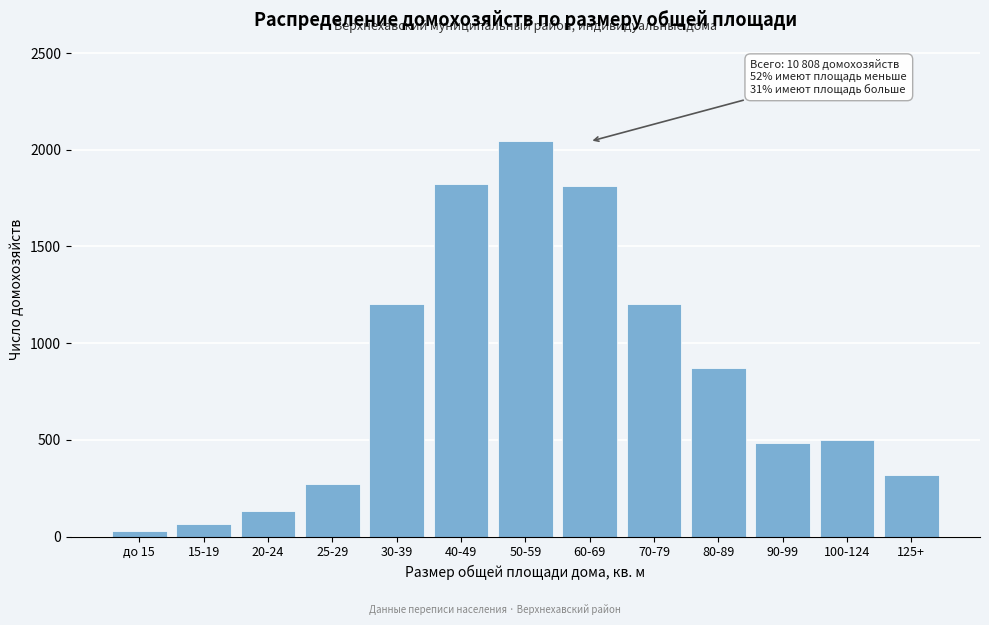

What is the average value?

828